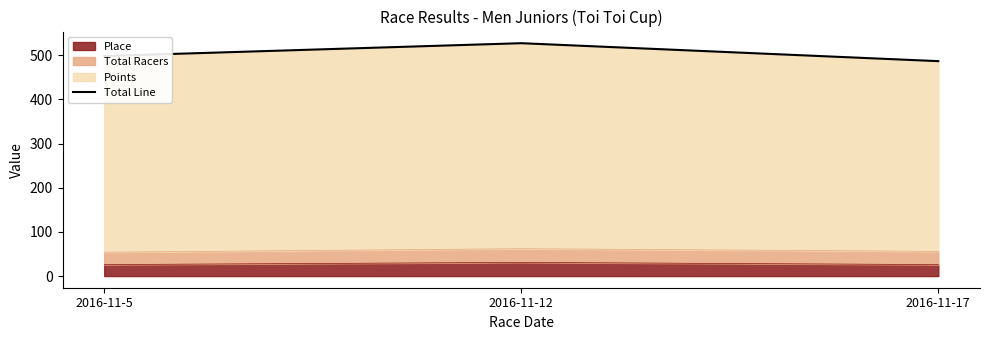

Rank the categories by value from lowest to highest.

2016-11-17, 2016-11-5, 2016-11-12